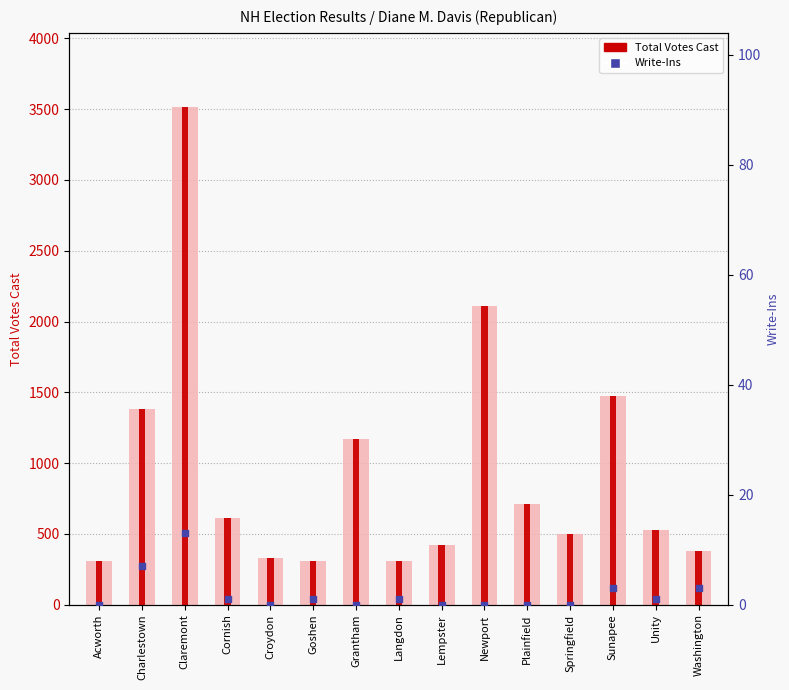

At which category is the sum across all series the highest?

Claremont